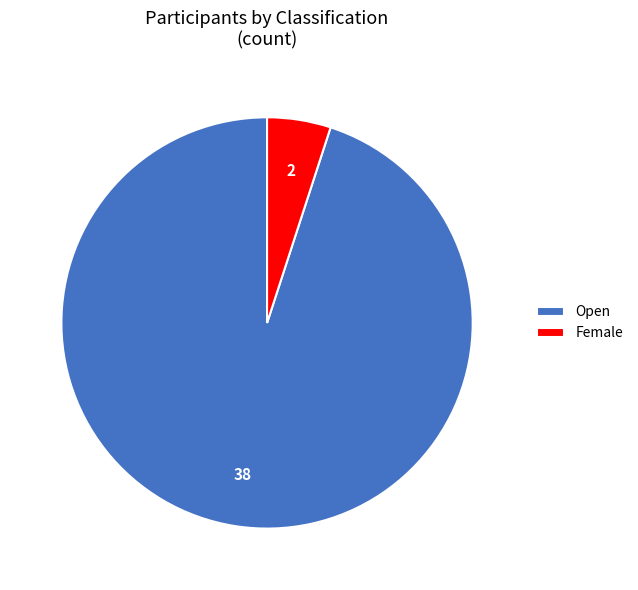

Between Female and Open, which is larger?

Open